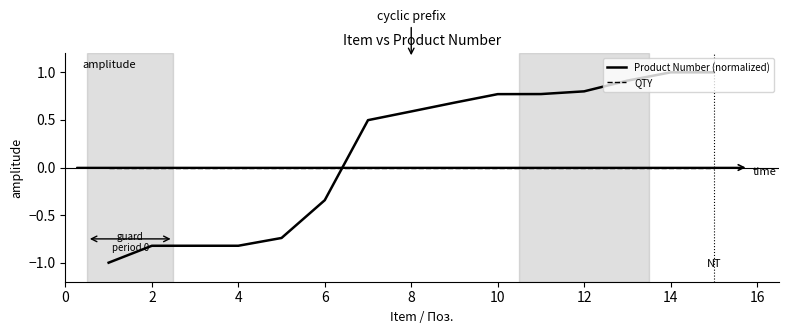

True or false: Product Number (normalized) and QTY intersect in this chart.

True